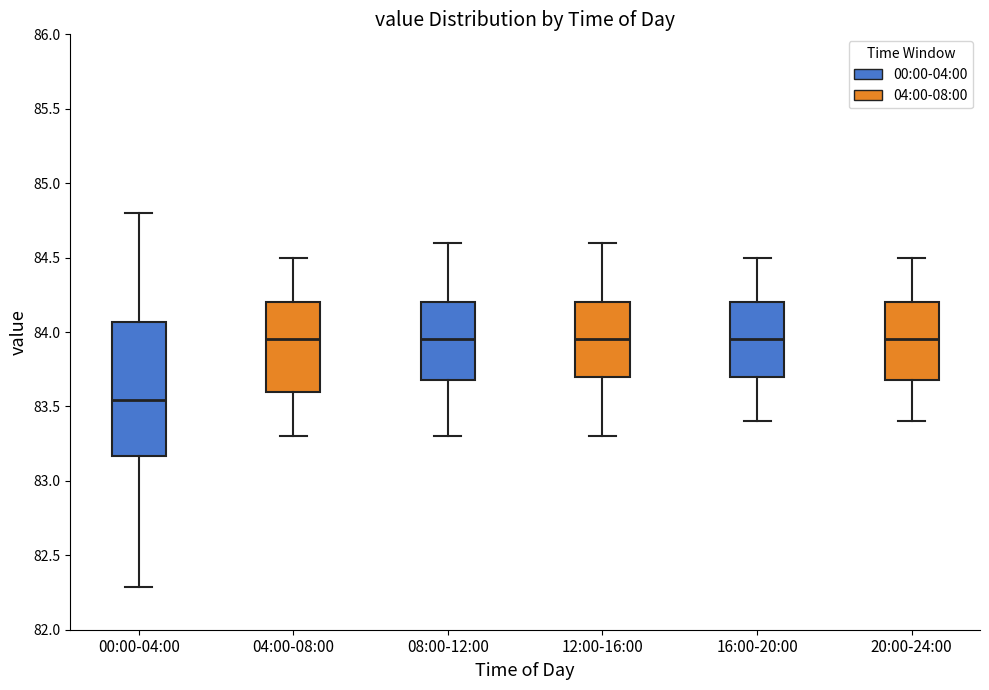

Reading left to right, transcribe this box plot: for each box, give where its median line is, the range the box spans, and where its two whiskers end, as read against the y-axis. The values are not printed on the chart, so give them approximately, as read against the axis.

00:00-04:00: median 83.55, box 83.15 to 84.05, whiskers 82.30 to 84.80
04:00-08:00: median 83.95, box 83.60 to 84.20, whiskers 83.30 to 84.50
08:00-12:00: median 83.95, box 83.70 to 84.20, whiskers 83.30 to 84.60
12:00-16:00: median 83.95, box 83.70 to 84.20, whiskers 83.30 to 84.60
16:00-20:00: median 83.95, box 83.70 to 84.20, whiskers 83.40 to 84.50
20:00-24:00: median 83.95, box 83.70 to 84.20, whiskers 83.40 to 84.50